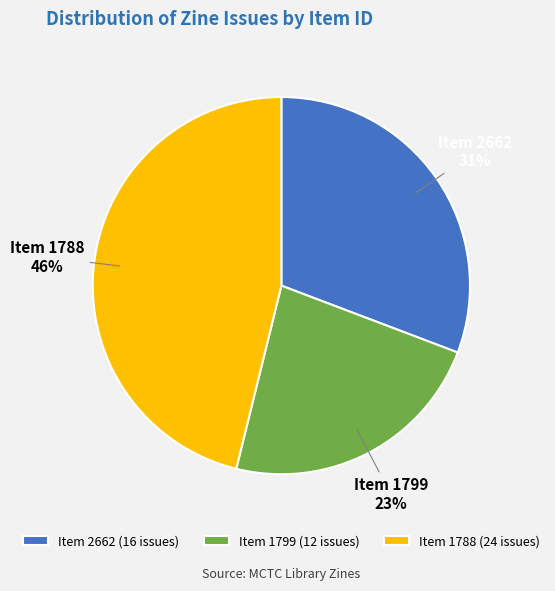

Is there any slice that represents more than half of the pie?

No